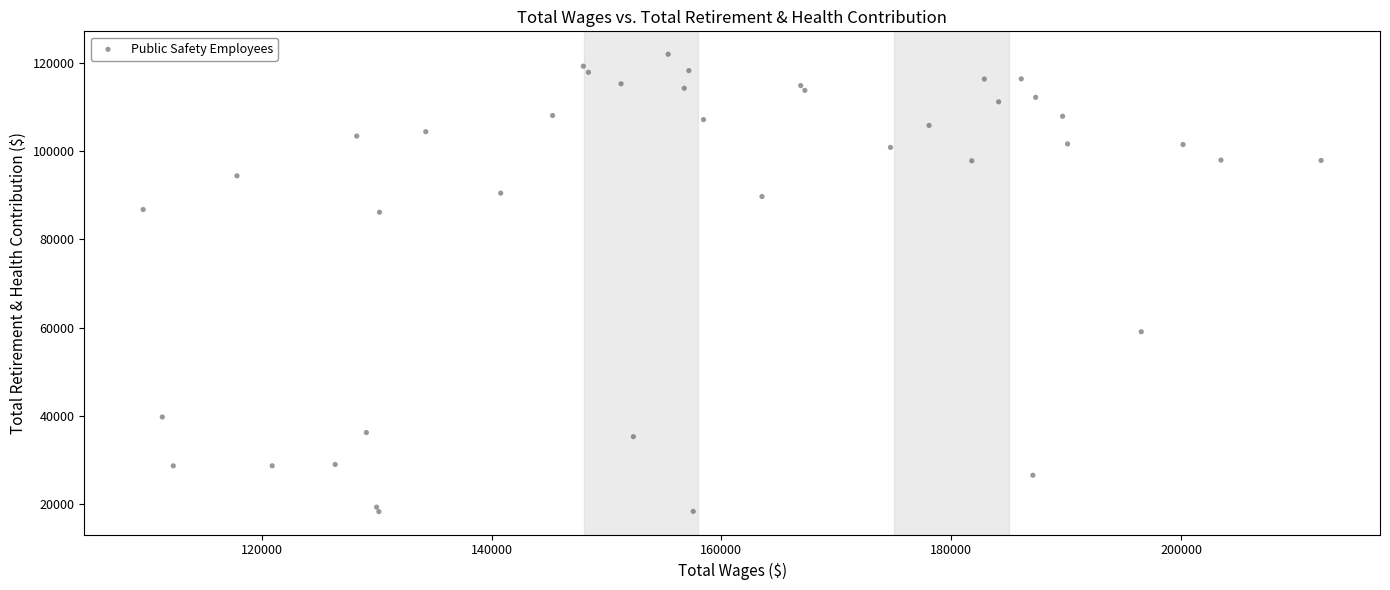

What Y value in the scatter plot is closest to 70129?

59067